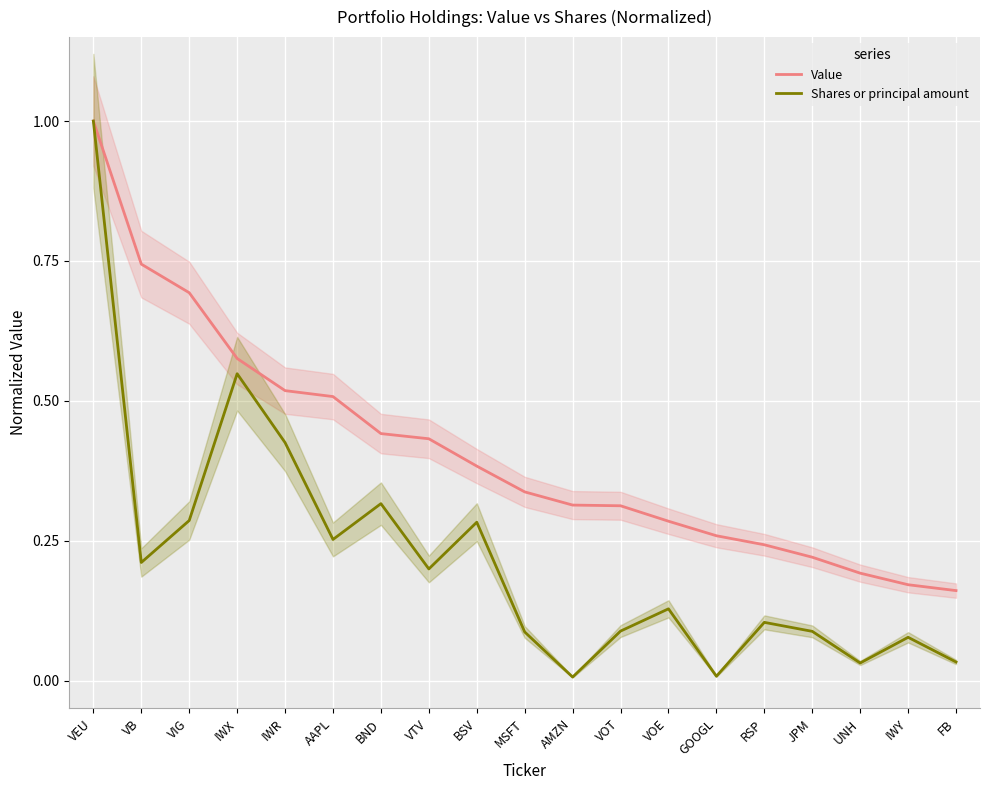

What is the minimum value for Value?

0.2